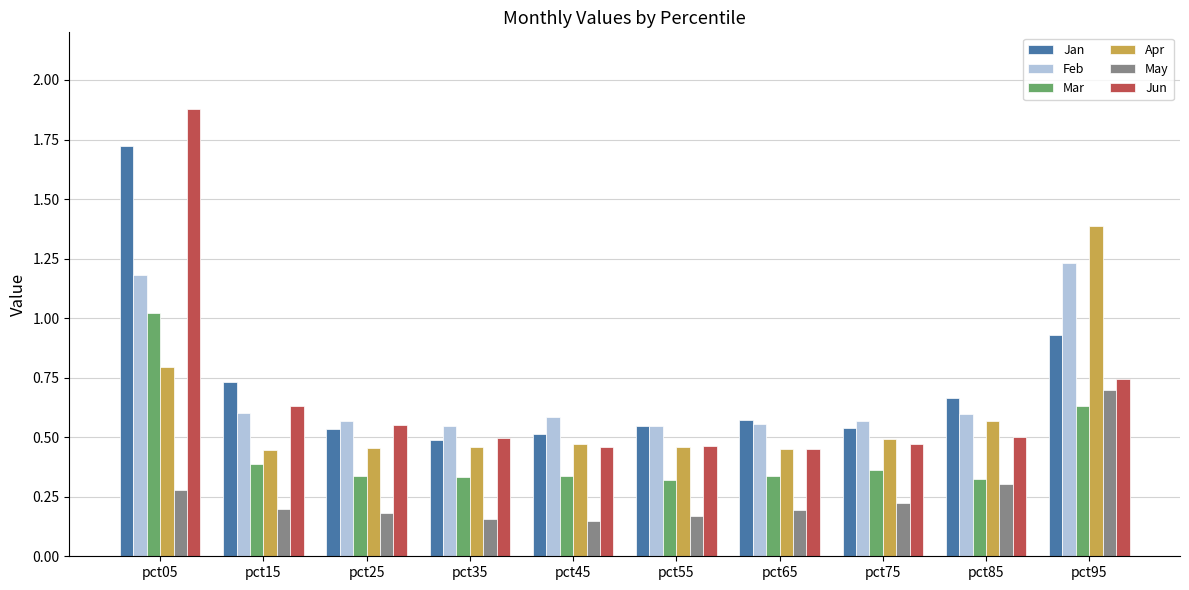

Is it true that Jun equals 0.7 at pct45?

False